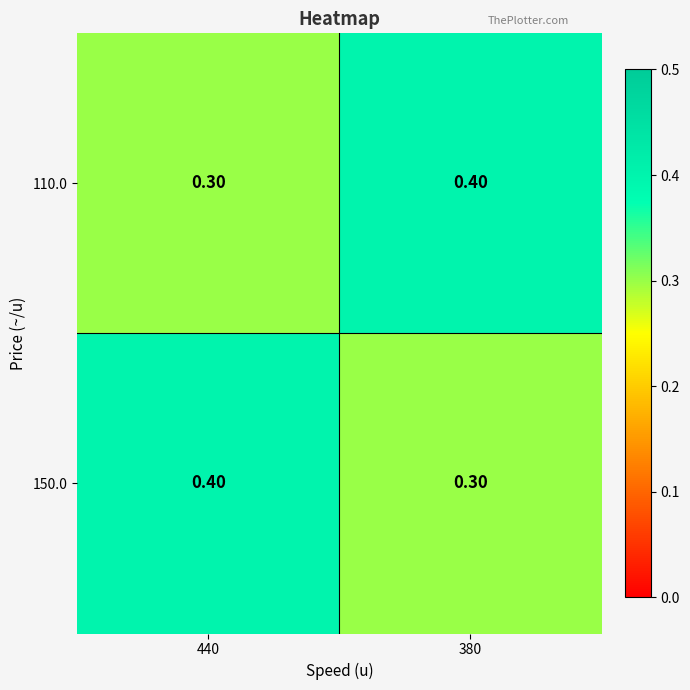

Rank the series at 440 from lowest to highest value.

110.0, 150.0